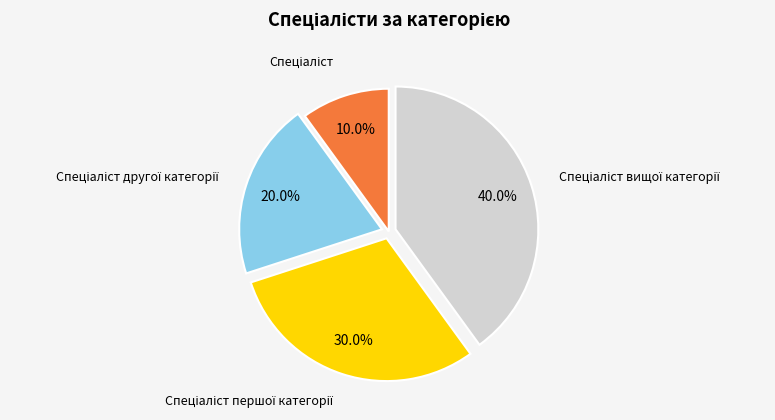

Is there any slice that represents more than half of the pie?

No